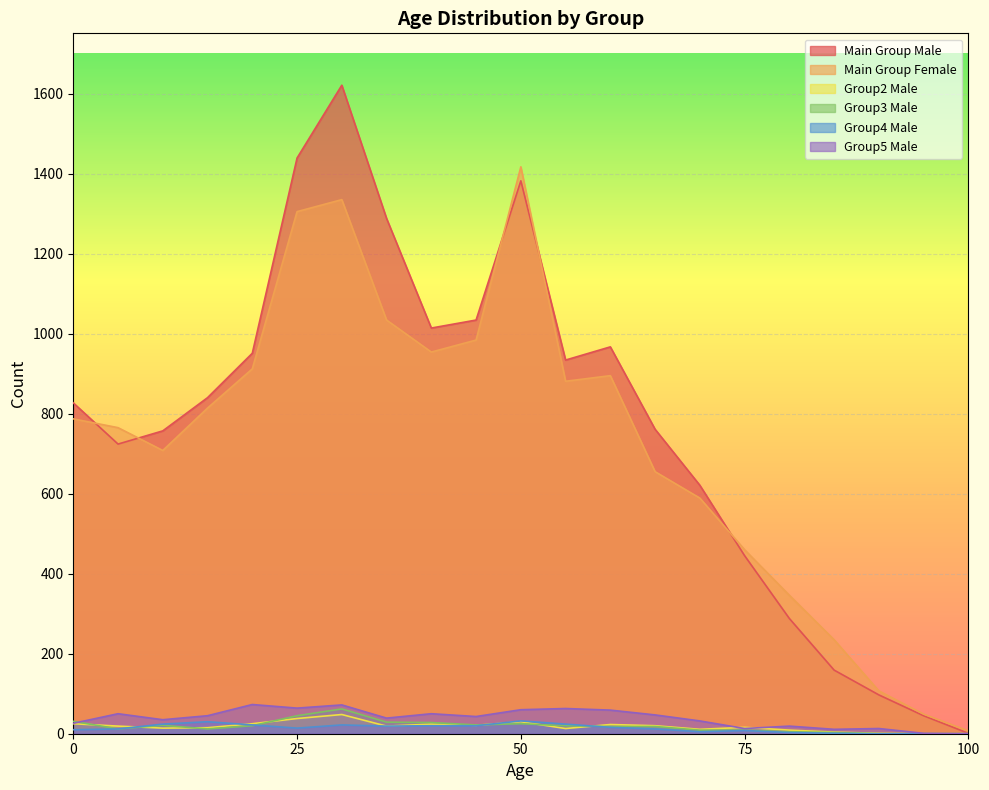

How many lines are shown in the chart?

6